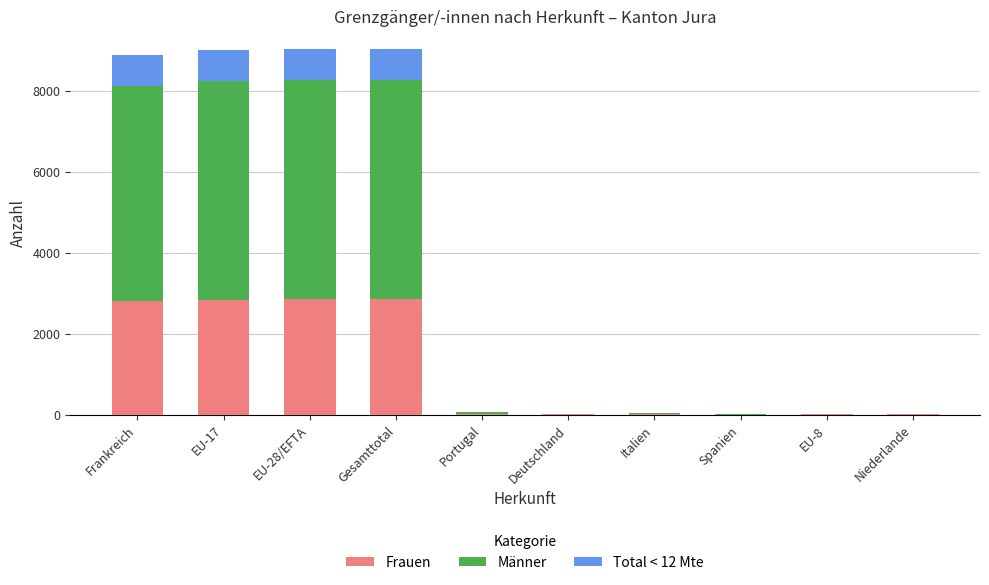

The value of Frauen at Frankreich is 2811. True or false?

True